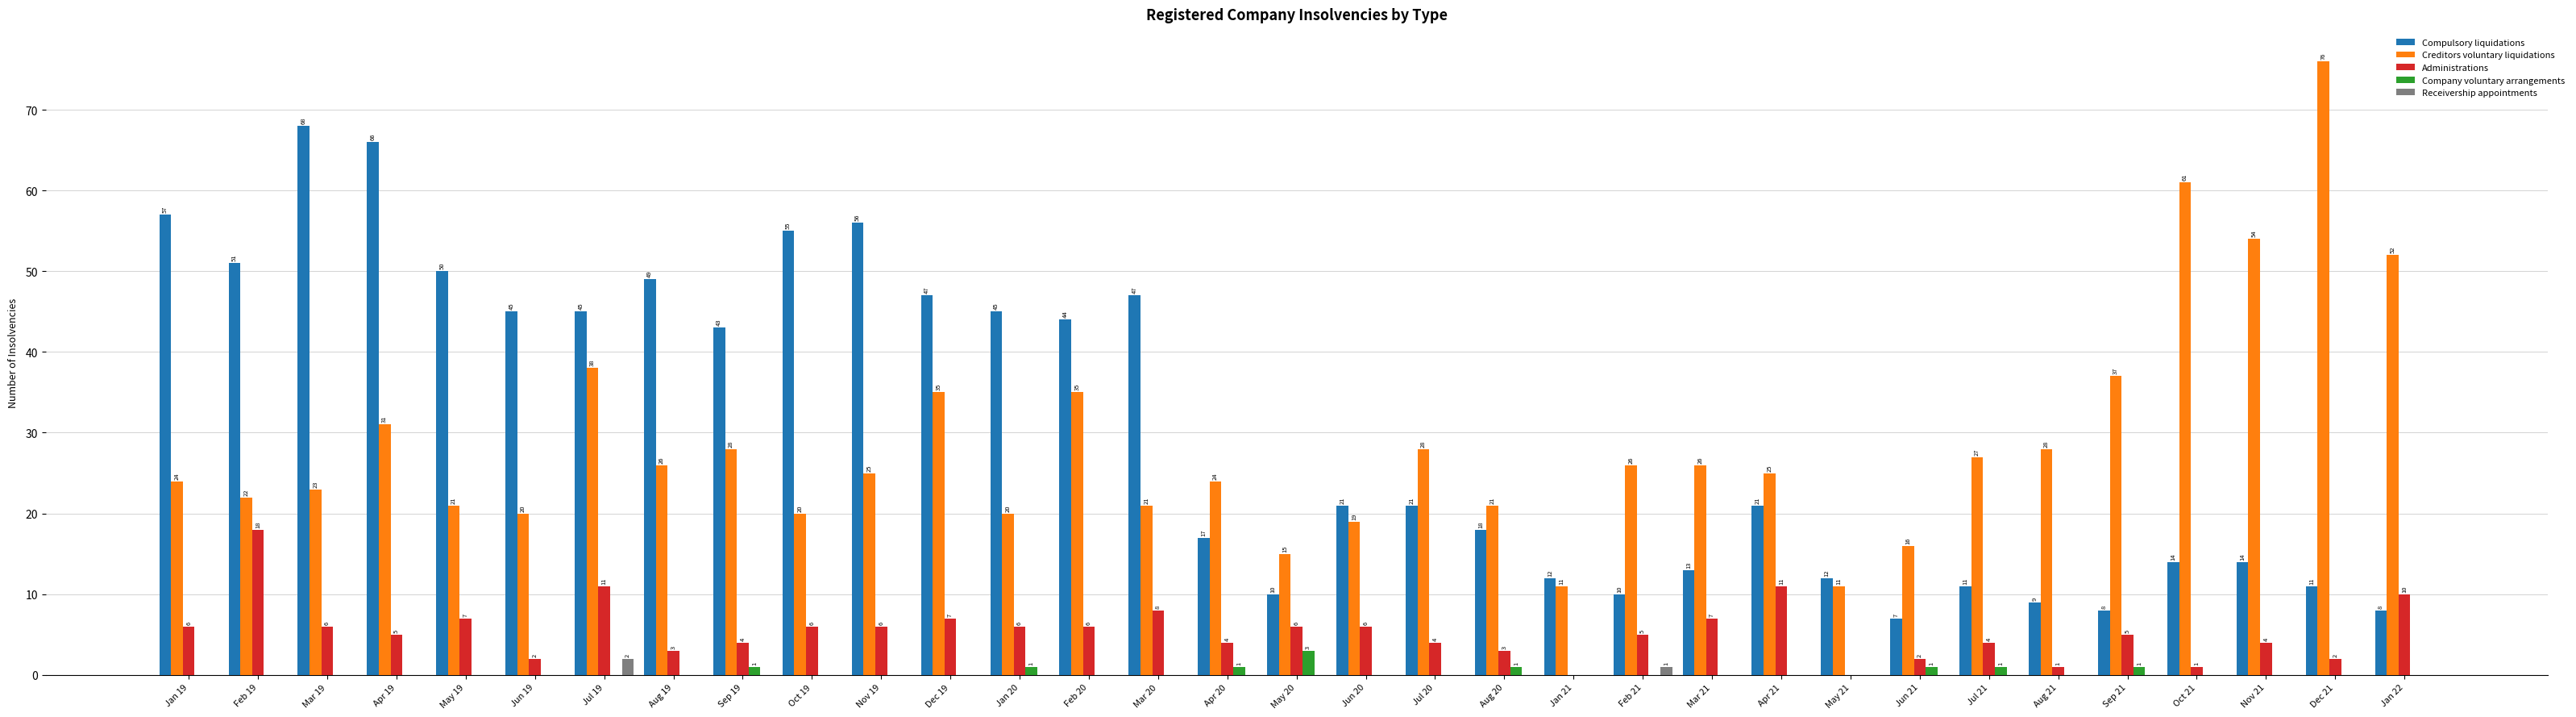

What is the sum of all Receivership appointments values?

3